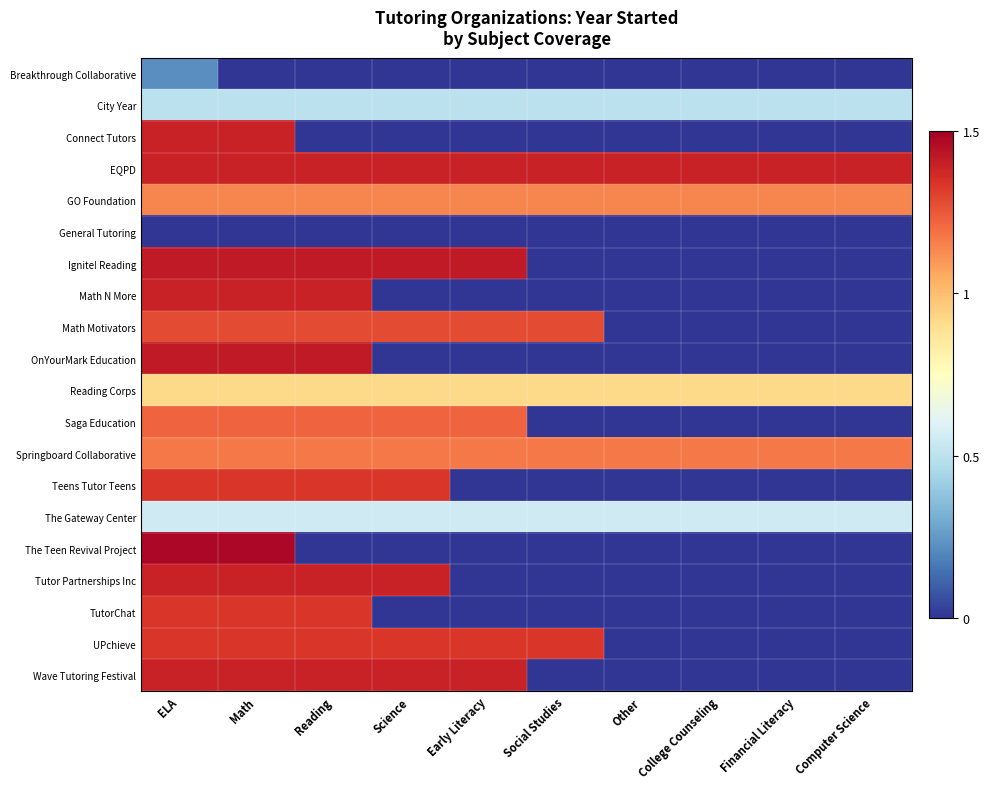

How many distinct data groups are displayed?

20